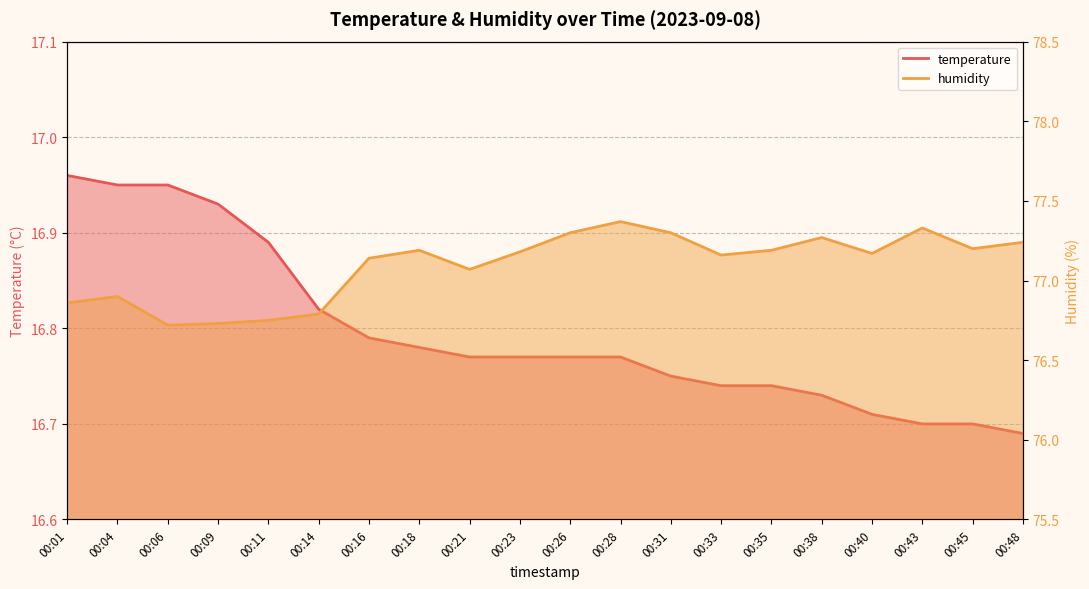

Reading left to right, transcribe all the data shown in this chart.

temperature: 17.0	16.9	16.9	16.9	16.9	16.8	16.8	16.8	16.8	16.8	16.8	16.8	16.8	16.7	16.7	16.7	16.7	16.7	16.7	16.7
humidity: 76.9	76.9	76.7	76.7	76.8	76.8	77.1	77.2	77.1	77.2	77.3	77.4	77.3	77.2	77.2	77.3	77.2	77.3	77.2	77.2